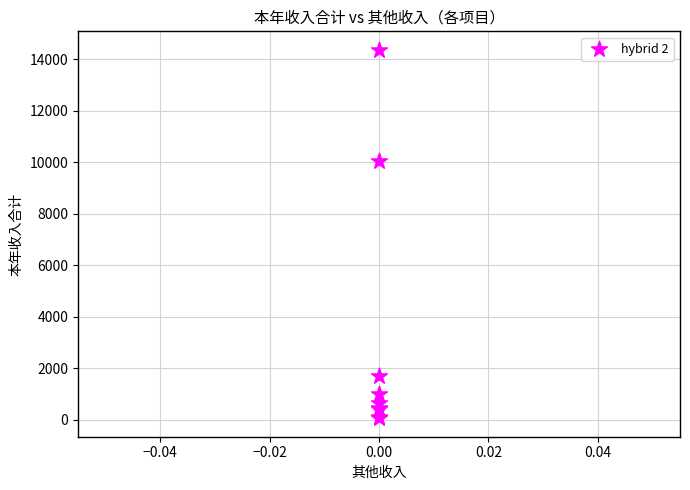

What Y value in the scatter plot is closest to 7210?

10039.9